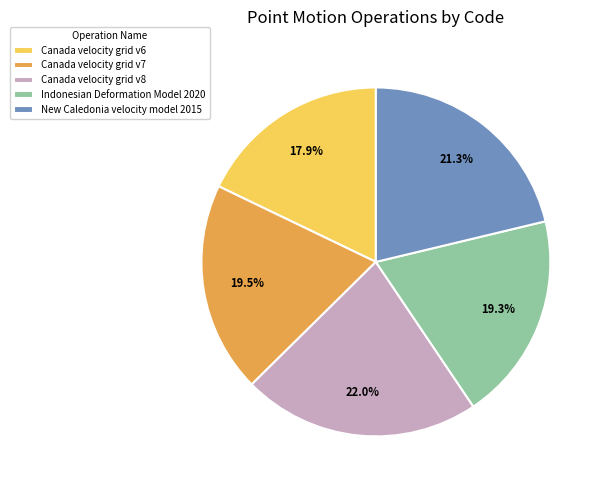

The New Caledonia velocity model 2015 slice represents 21% of the pie. True or false?

True